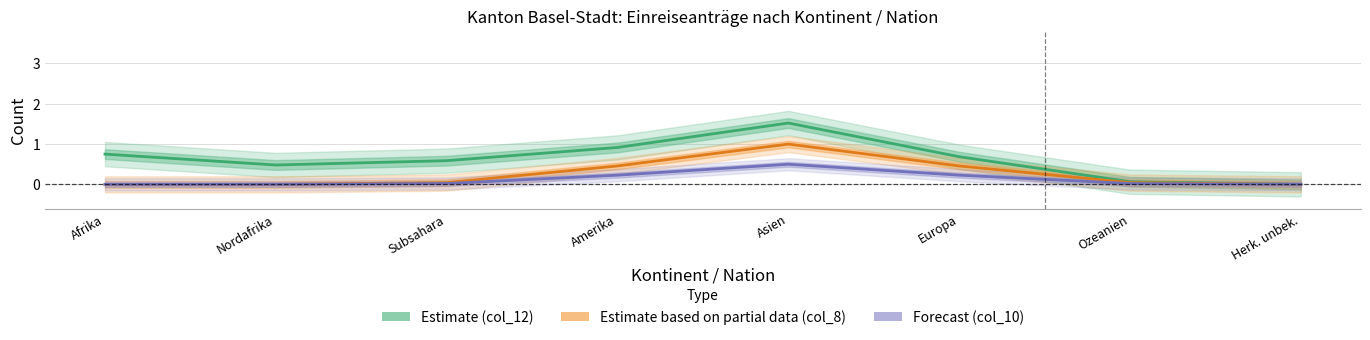

Reading left to right, extract all data points from this chart.

Estimate (col_12): 0.7	0.5	0.6	0.9	1.5	0.7	0.1	0.0
Estimate based on partial data (col_8): 0.0	0.0	0.0	0.5	1.0	0.5	0.0	0.0
Forecast (col_10): 0.0	0.0	0.0	0.2	0.5	0.2	0.0	0.0